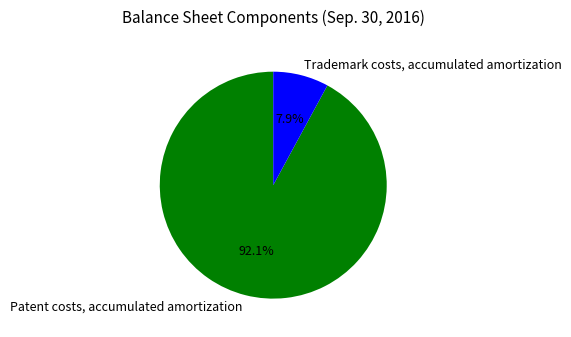

Which has a higher value, Trademark costs, accumulated amortization or Patent costs, accumulated amortization?

Patent costs, accumulated amortization